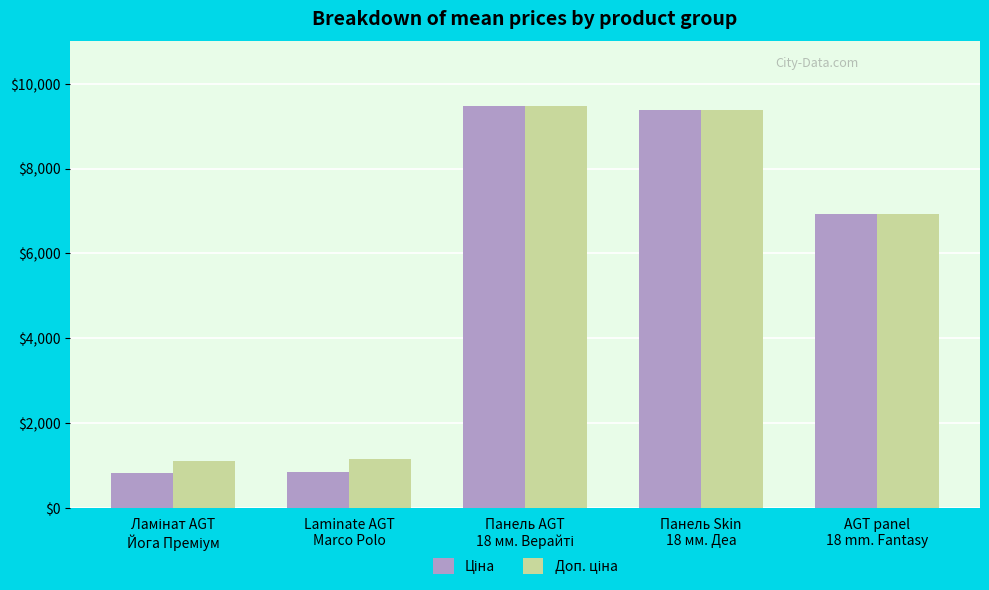

At how many categories does at least one series exceed 6616?

3